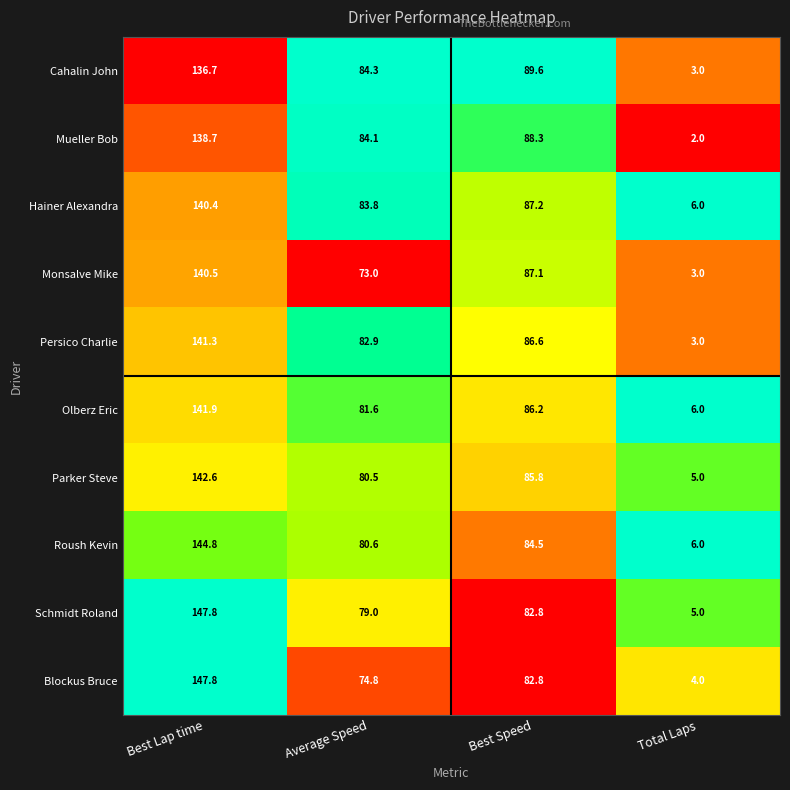

The value of Parker Steve at Best Speed is 85.8. True or false?

True